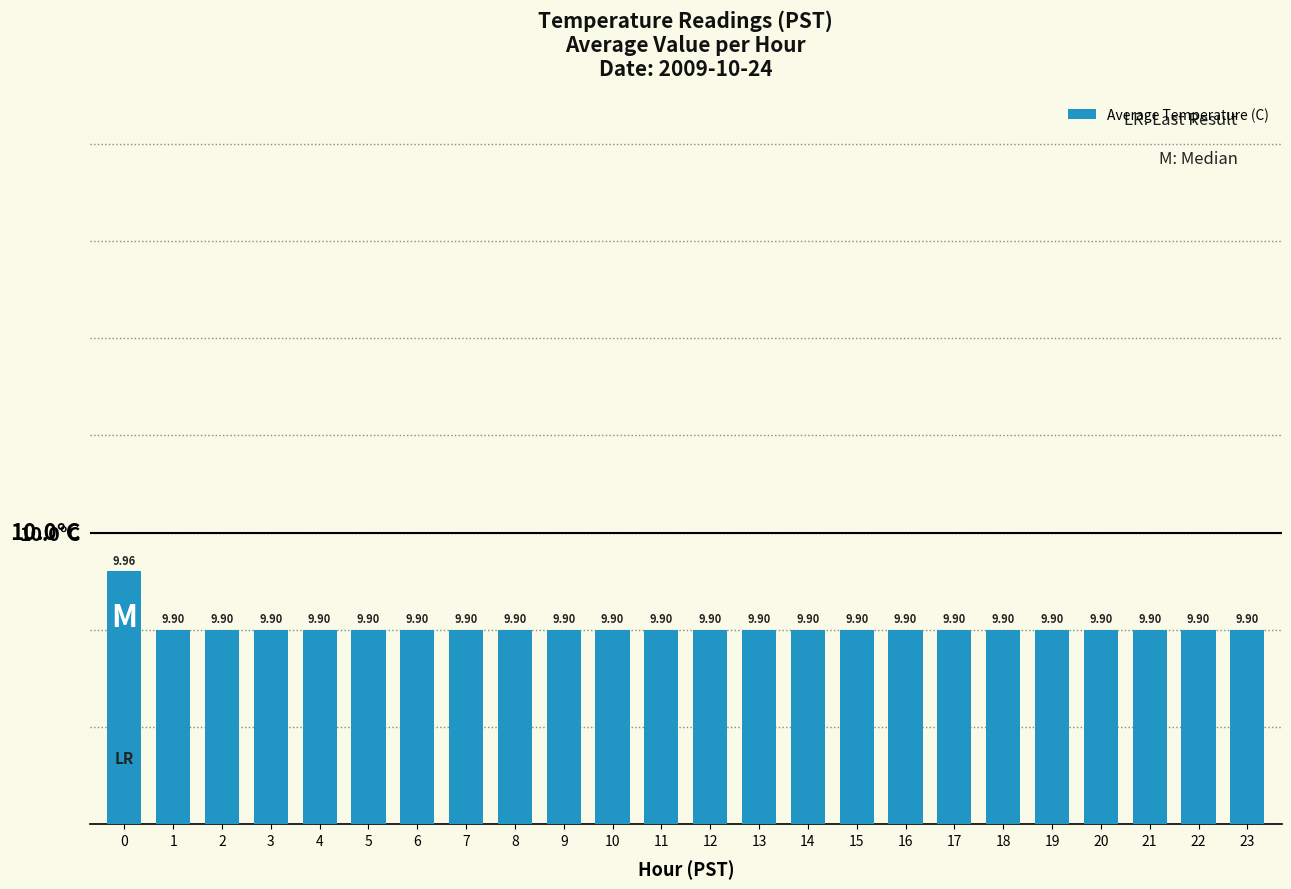

What is the average value?

9.9